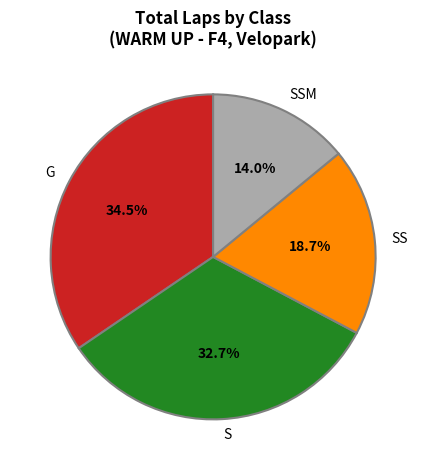

To the nearest percent, what is the combined percentage of S and SSM?

47%